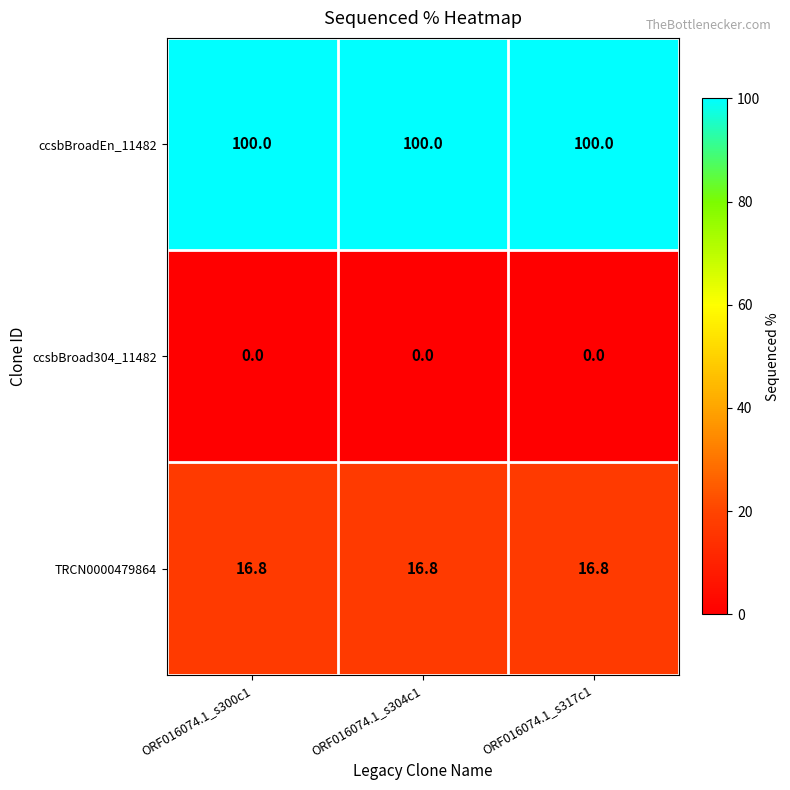

Rank the series by their average value, from lowest to highest.

ccsbBroad304_11482, TRCN0000479864, ccsbBroadEn_11482